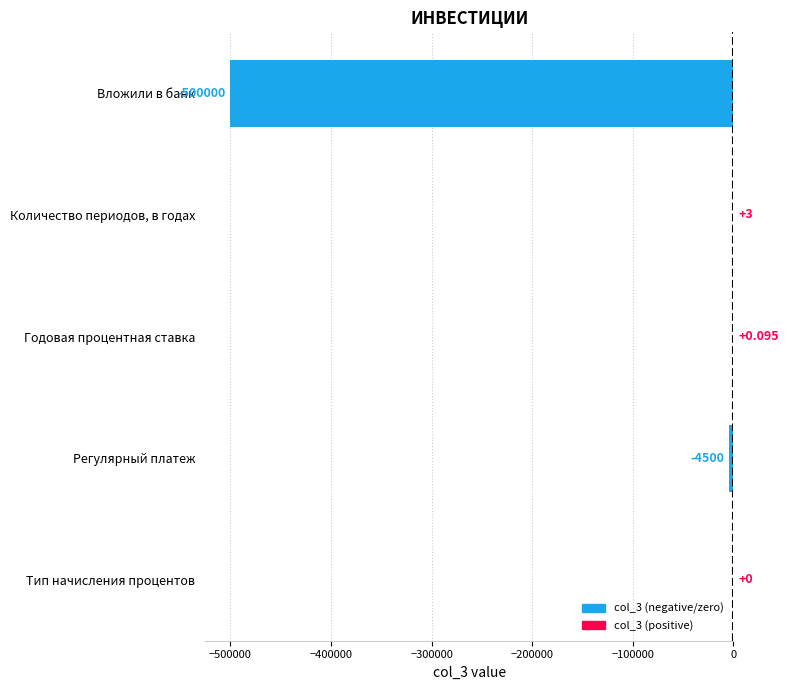

Where is the data nearest to the value -249998?

Регулярный платеж